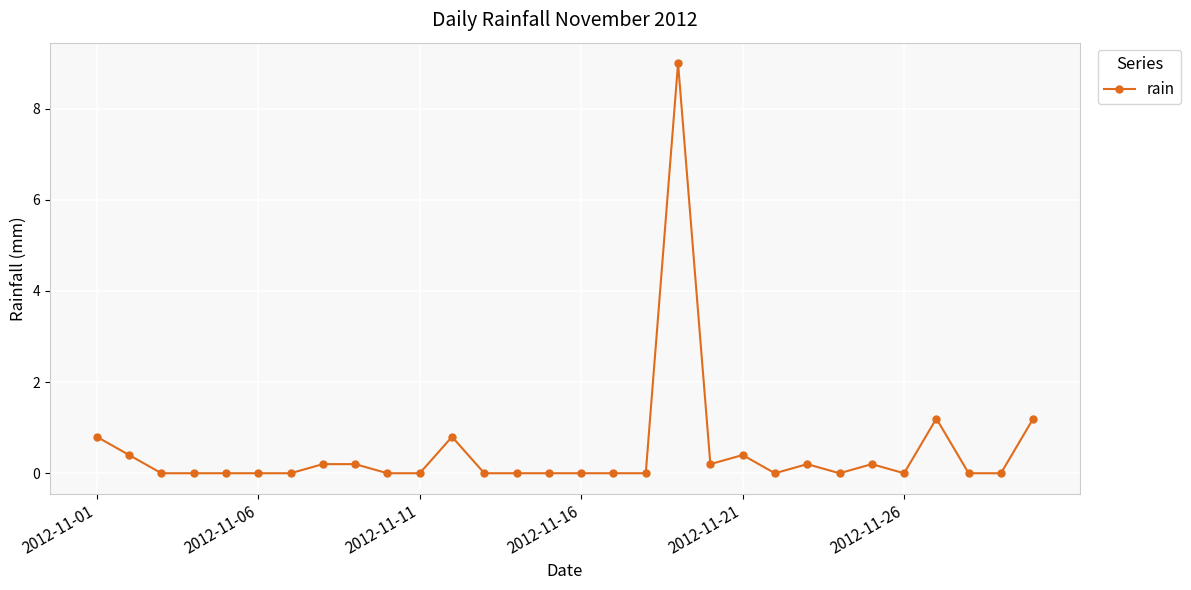

What is the value of the 30th point from the left?

1.2